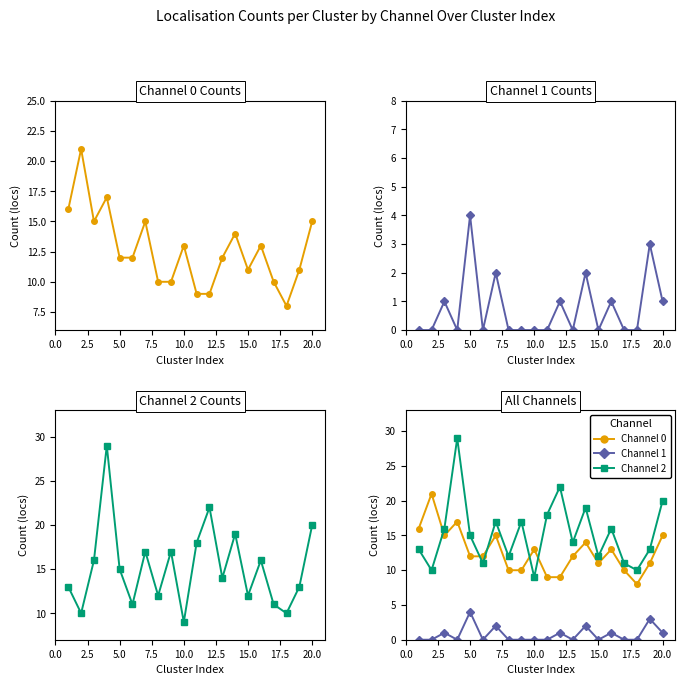

How many lines are shown in the chart?

3